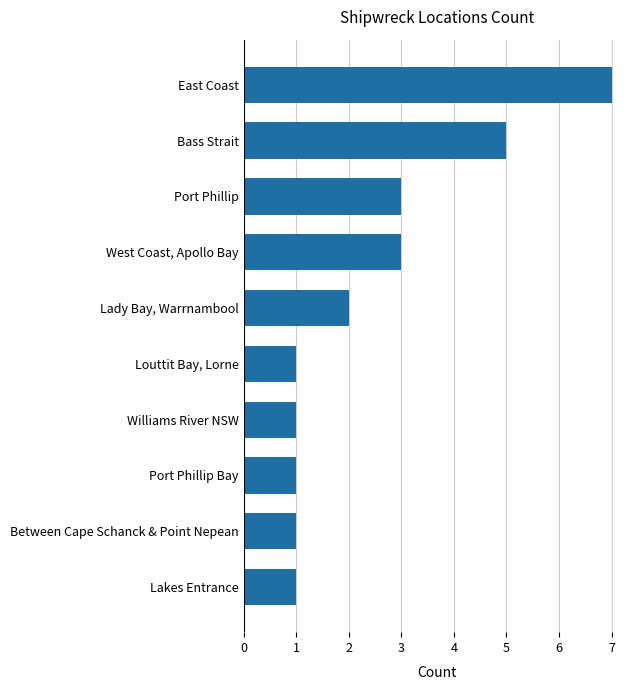

What is the smallest value displayed?

1